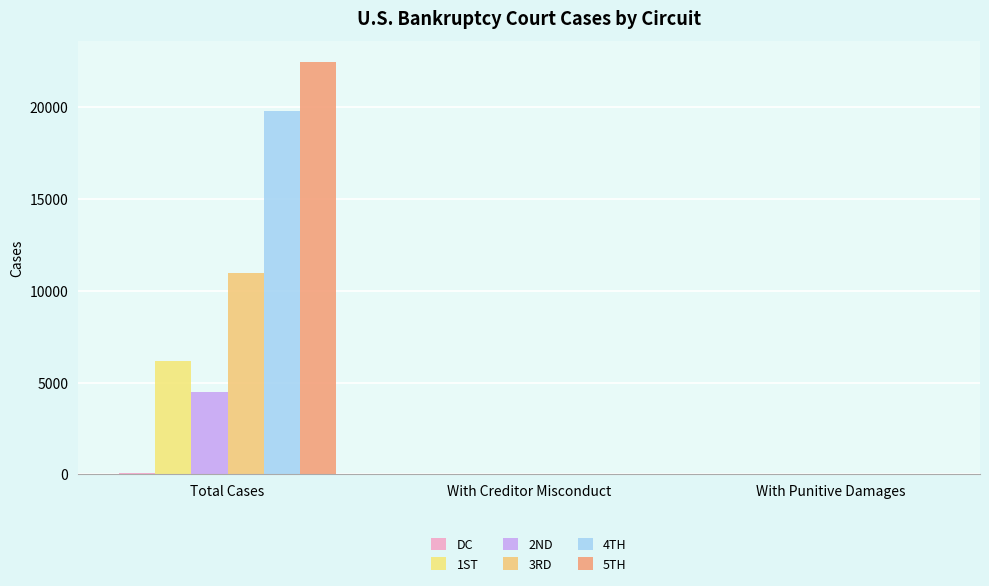

Which label corresponds to the smallest value in the chart?

With Creditor Misconduct